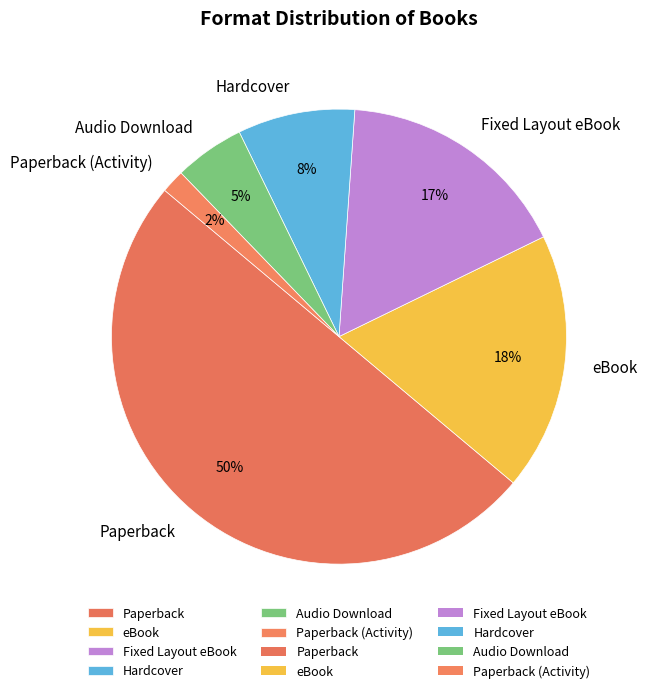

To the nearest percent, what is the difference between the largest and smallest slice percentages?

48%